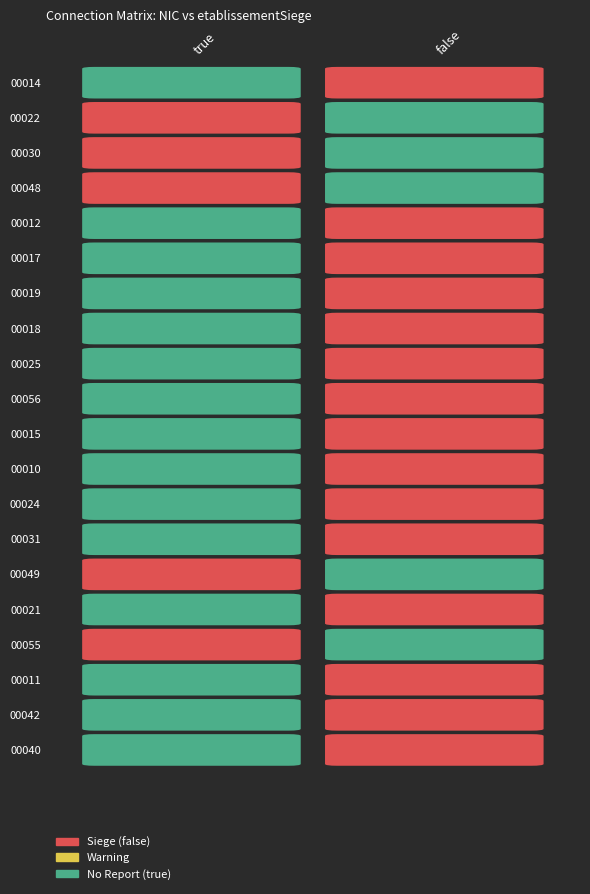

Is the value of 00022 at true greater than the value of 00011 at false?

No